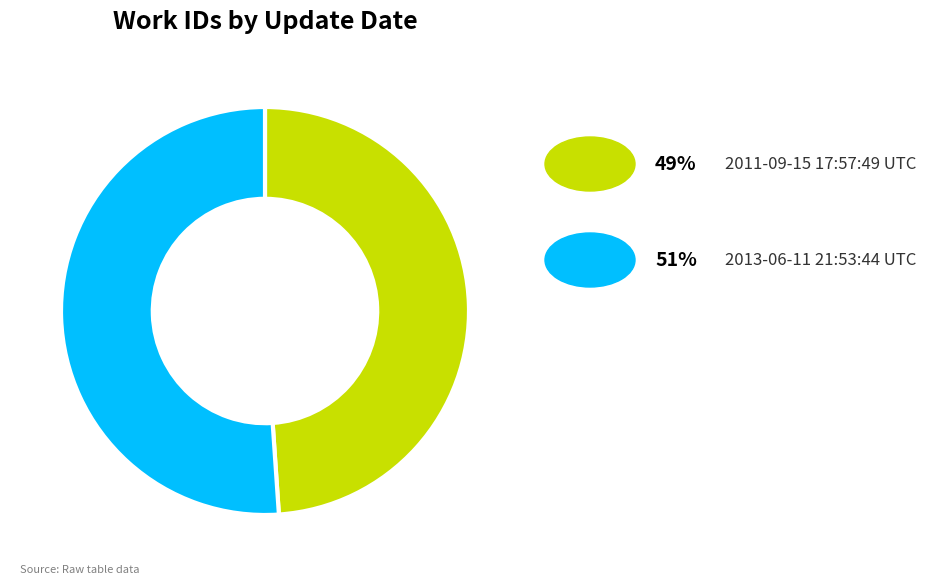

Is there a majority slice in this chart?

Yes